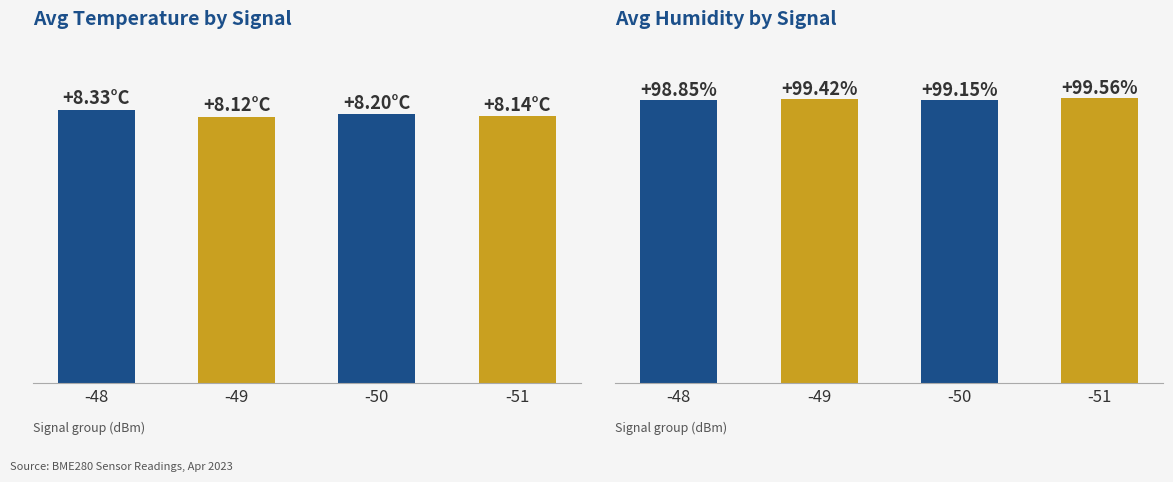

What is the spread (max minus min) of values at -48?

90.5